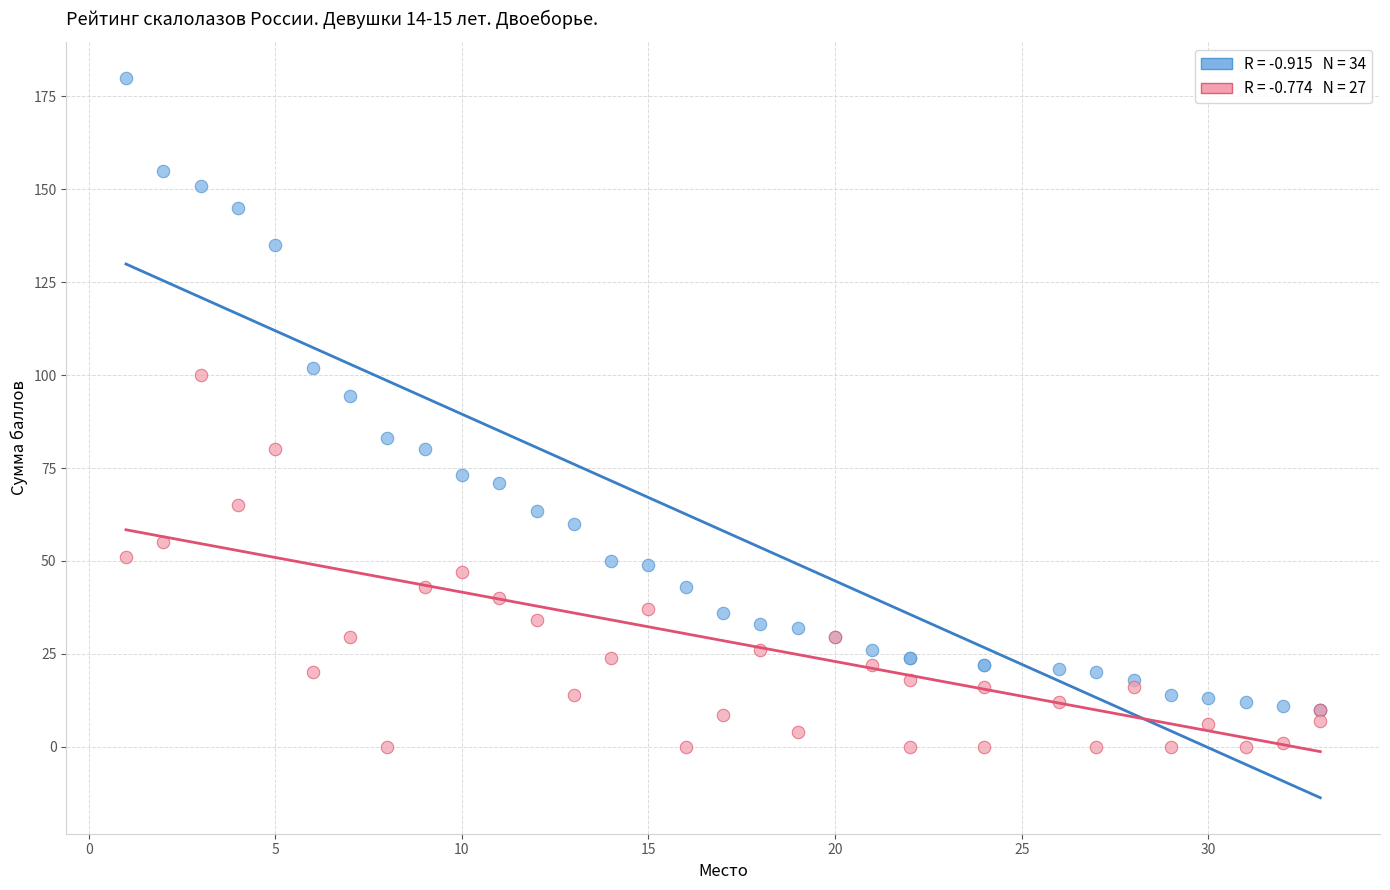

Across all series, what Y value is closest to 90?

94.5